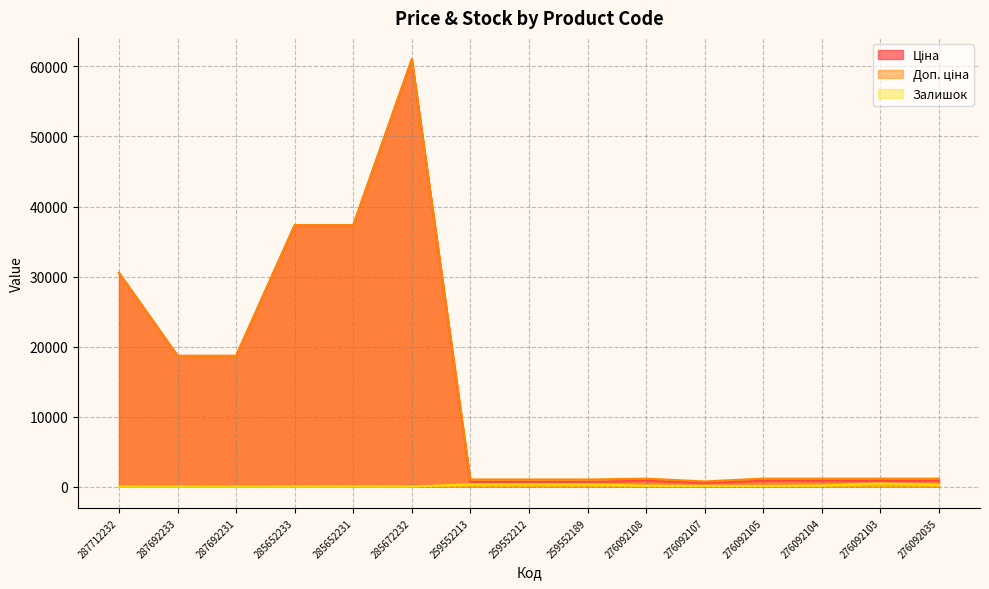

At which category does Доп. ціна reach its first local valley?

276092107